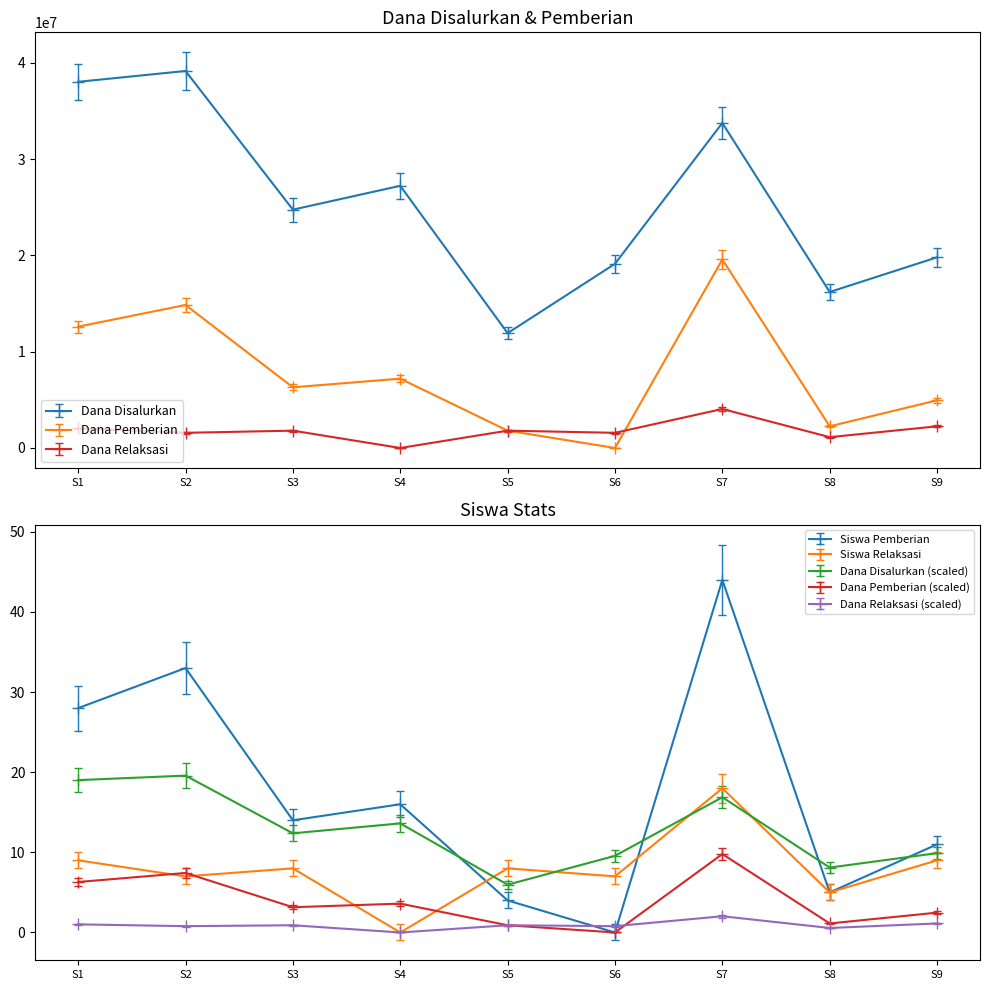

True or false: Siswa Pemberian has a value of 55 at S2.

False